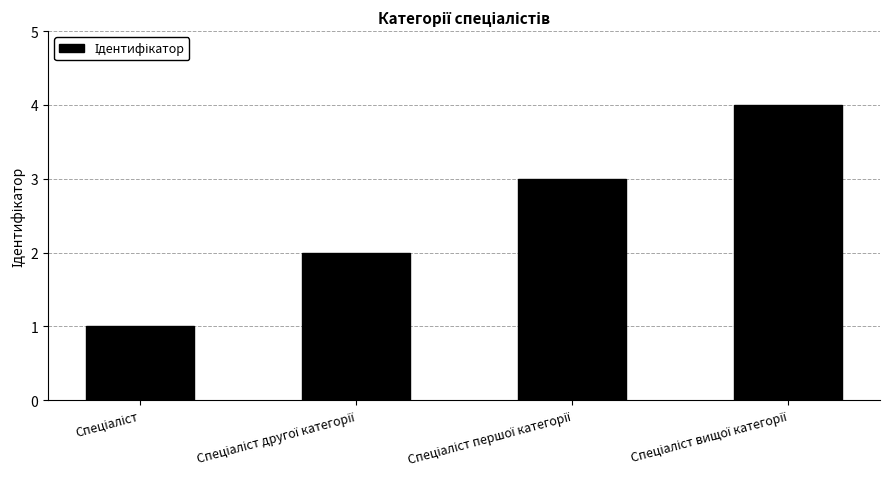

What is the maximum value shown in the chart?

4